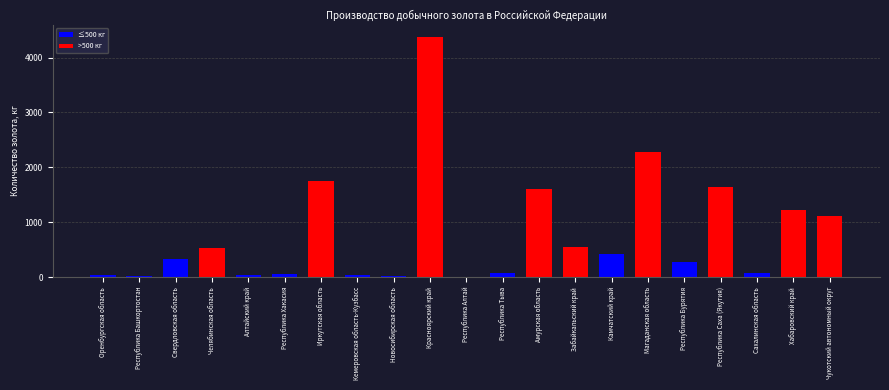

True or false: the data shows 556.4 at Забайкальский край.

True